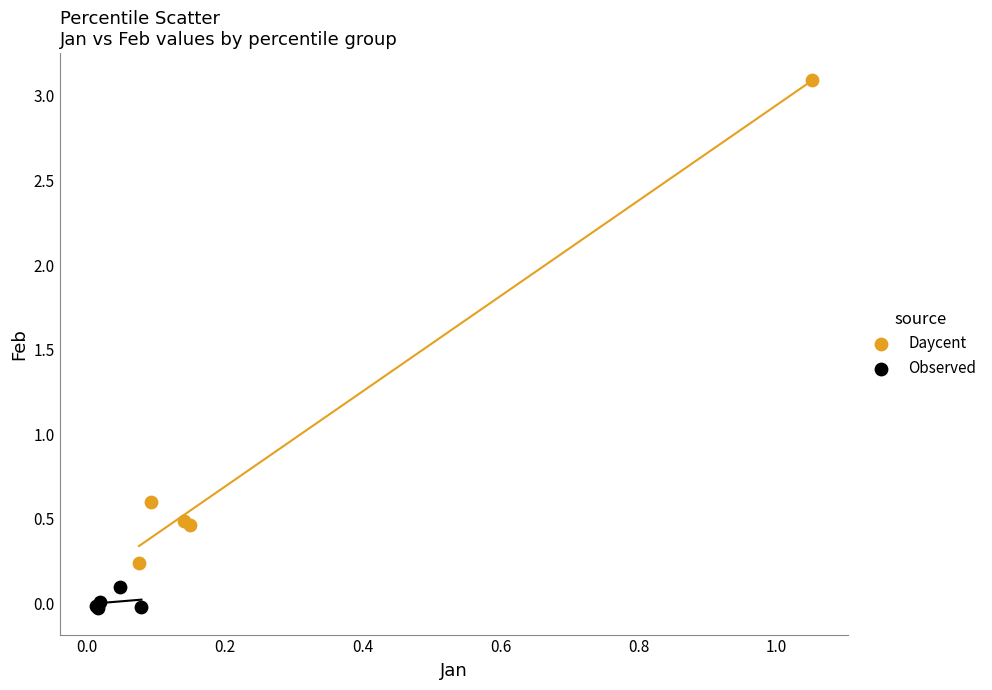

Which series reaches the maximum Y coordinate?

Daycent